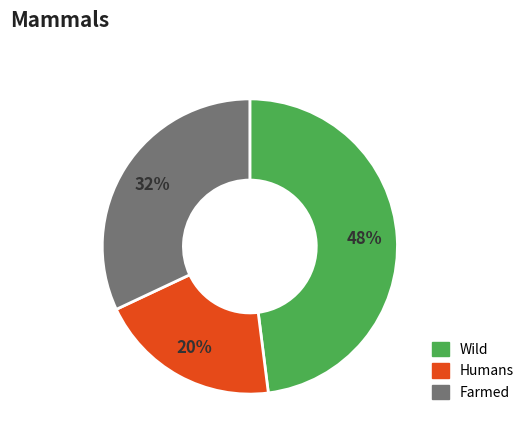

Do Humans and Wild together represent more than half of the pie?

Yes